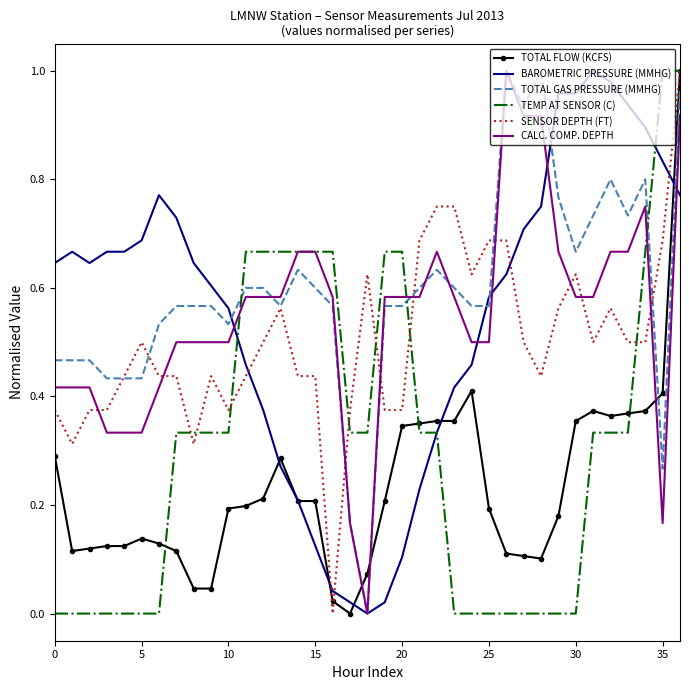

True or false: TEMP AT SENSOR (C) and TOTAL GAS PRESSURE (MMHG) intersect in this chart.

True